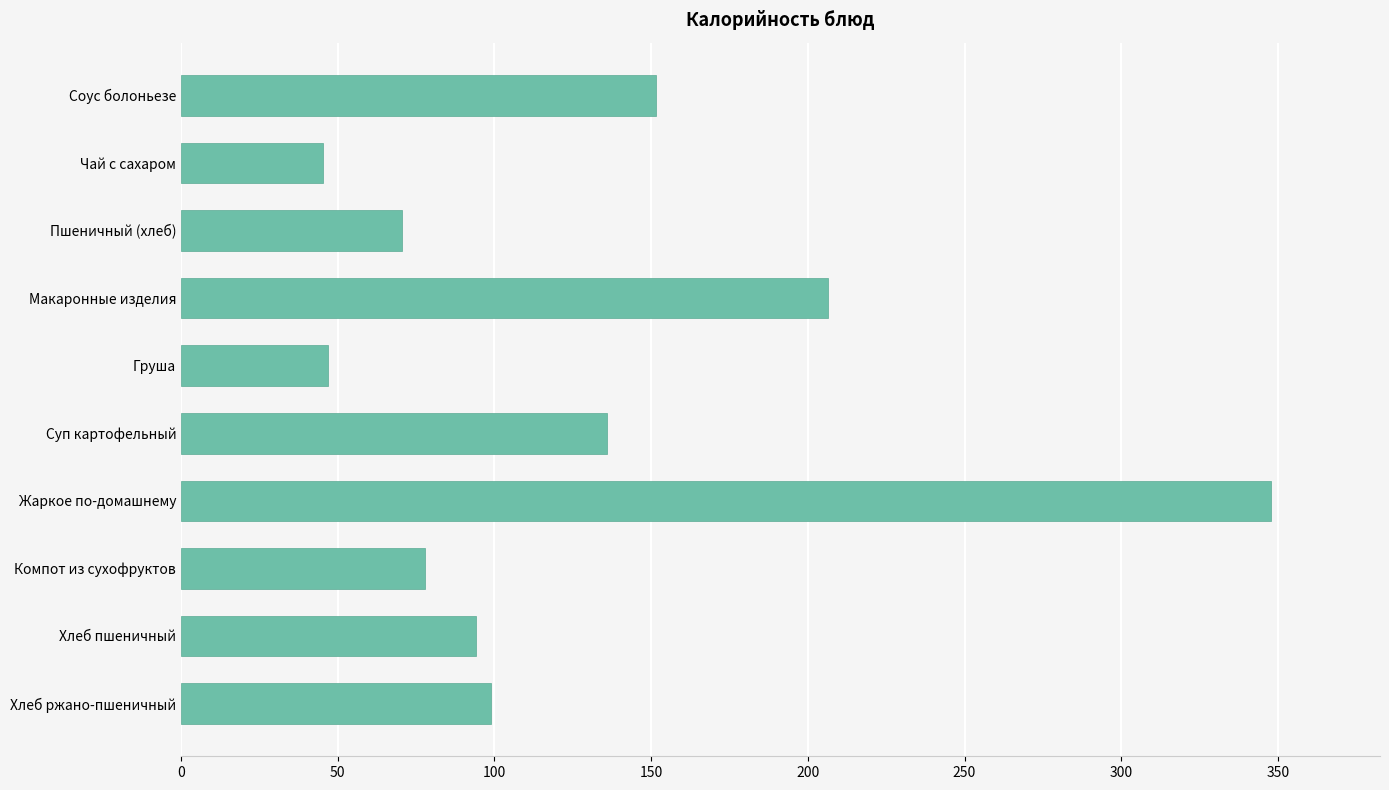

Approximately how many times larger is the value at Суп картофельный compared to Хлеб пшеничный?

1.4